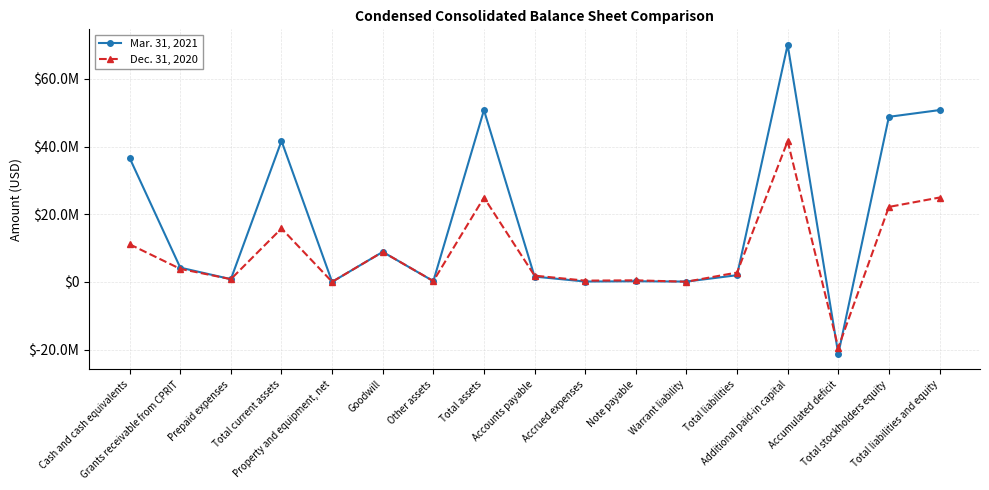

What is the label of the 12th point from the right?

Goodwill